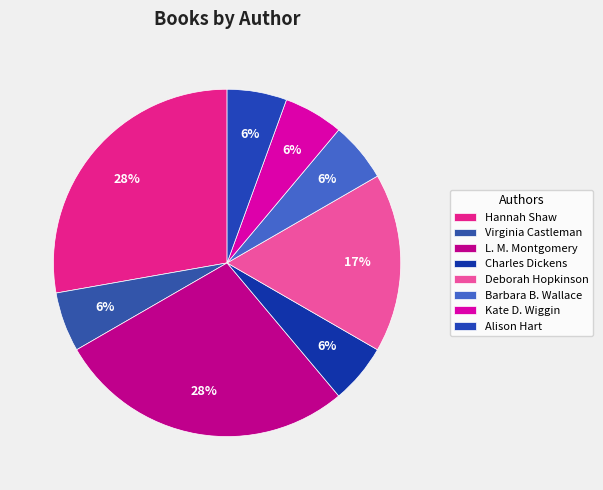

Count the number of slices in the pie.

8